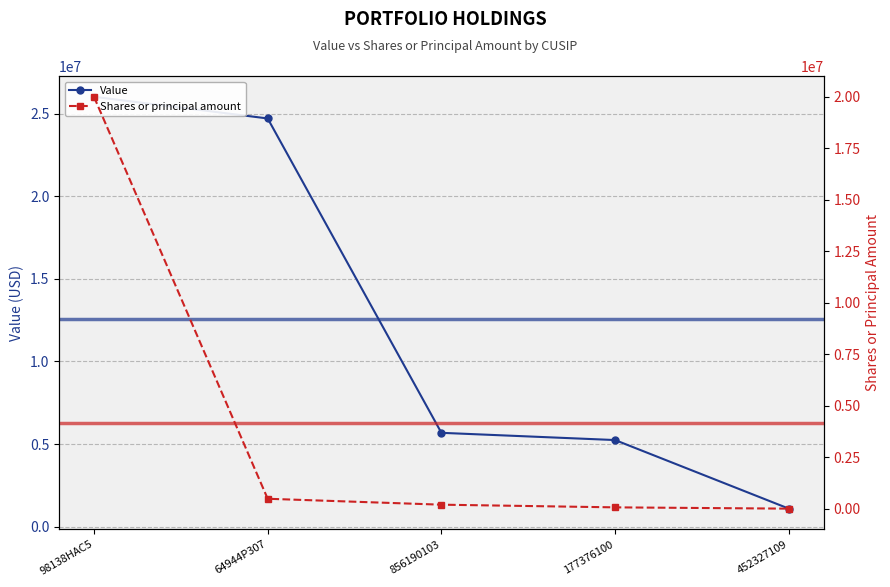

The Value series shows 10290917 at 64944P307. True or false?

False